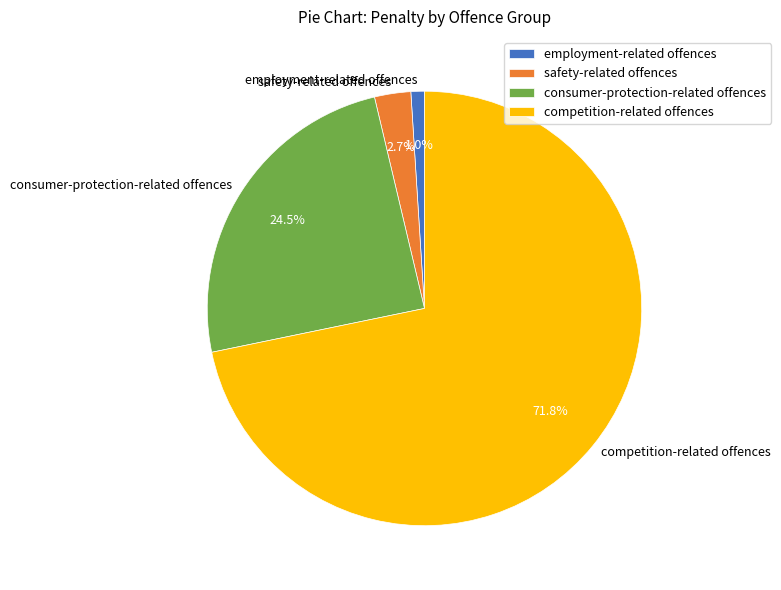

Which slice is the smallest?

employment-related offences